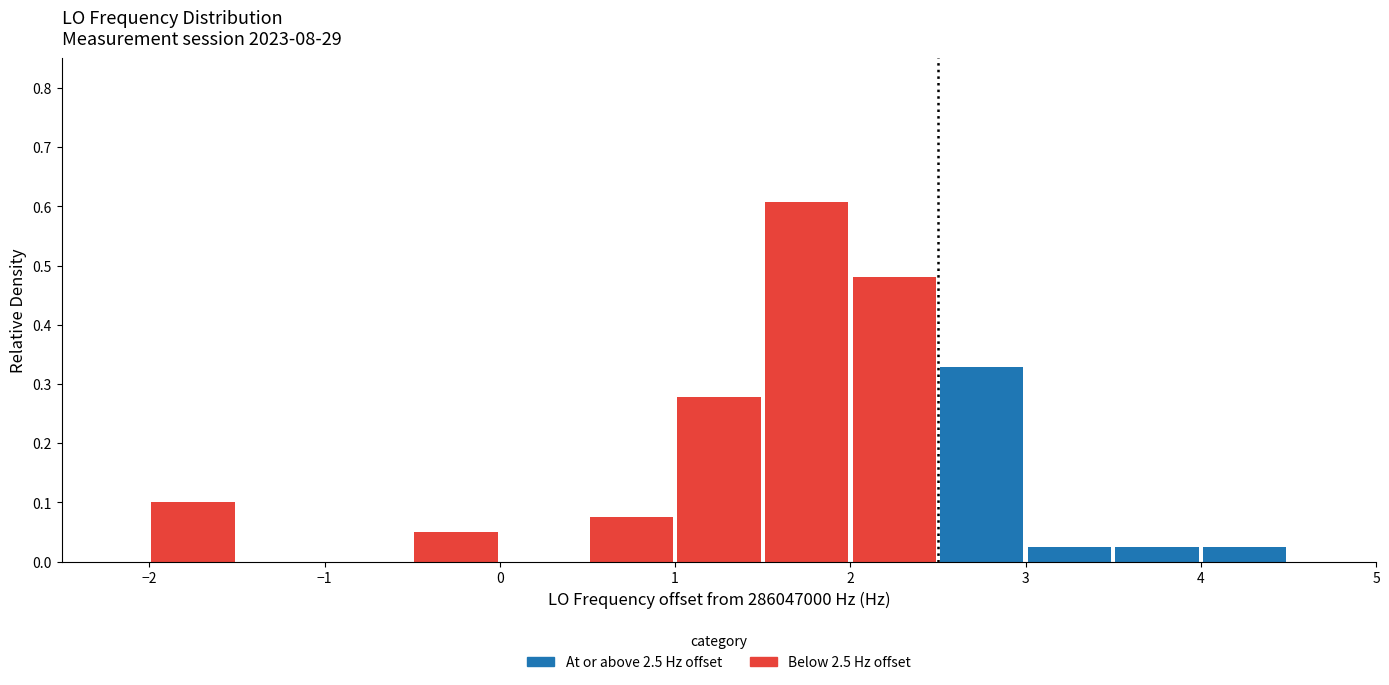

Which range on the x-axis has the tallest stacked bar (by total height)?

1.5 to 2.0